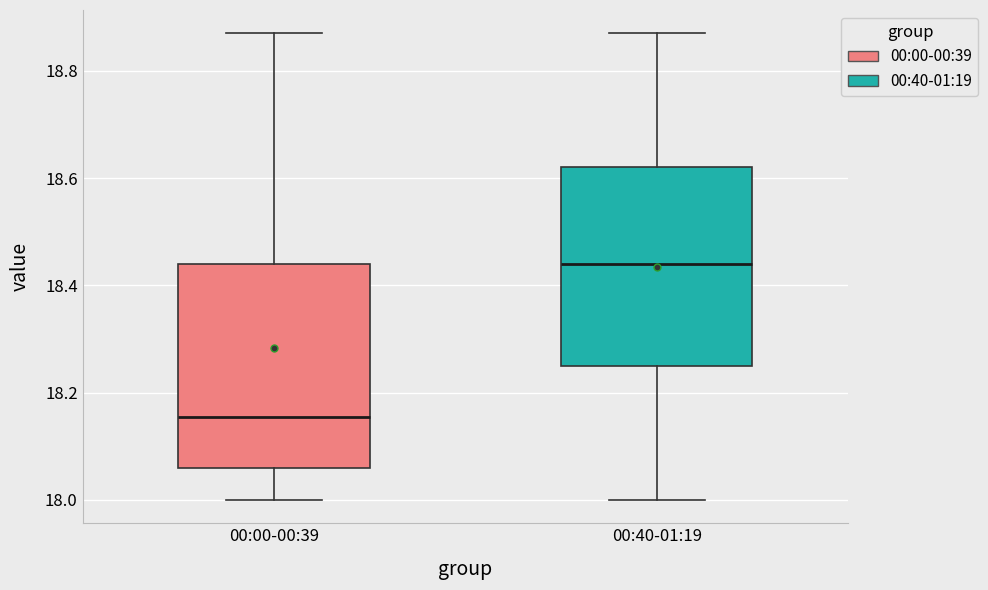

Where does the median line of the box for 00:40-01:19 sit on the y-axis? The values are not printed on the chart, so give them approximately, as read against the axis.

18.44